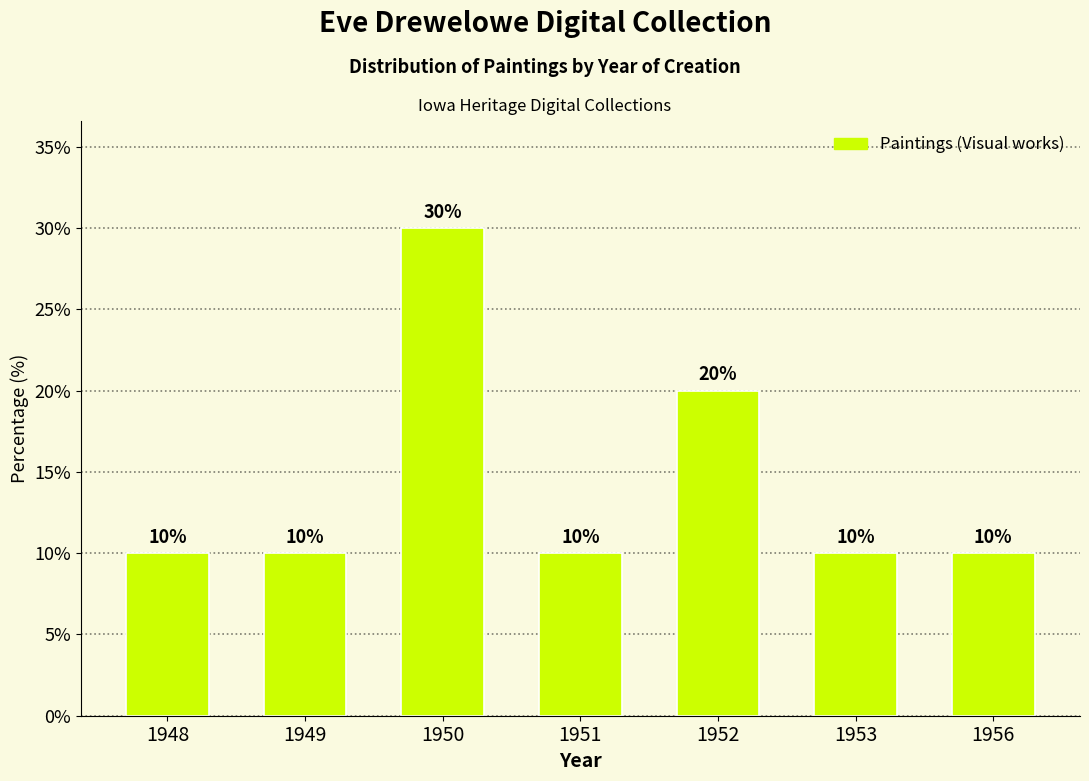

The chart shows a value of 6 at 1949. True or false?

False